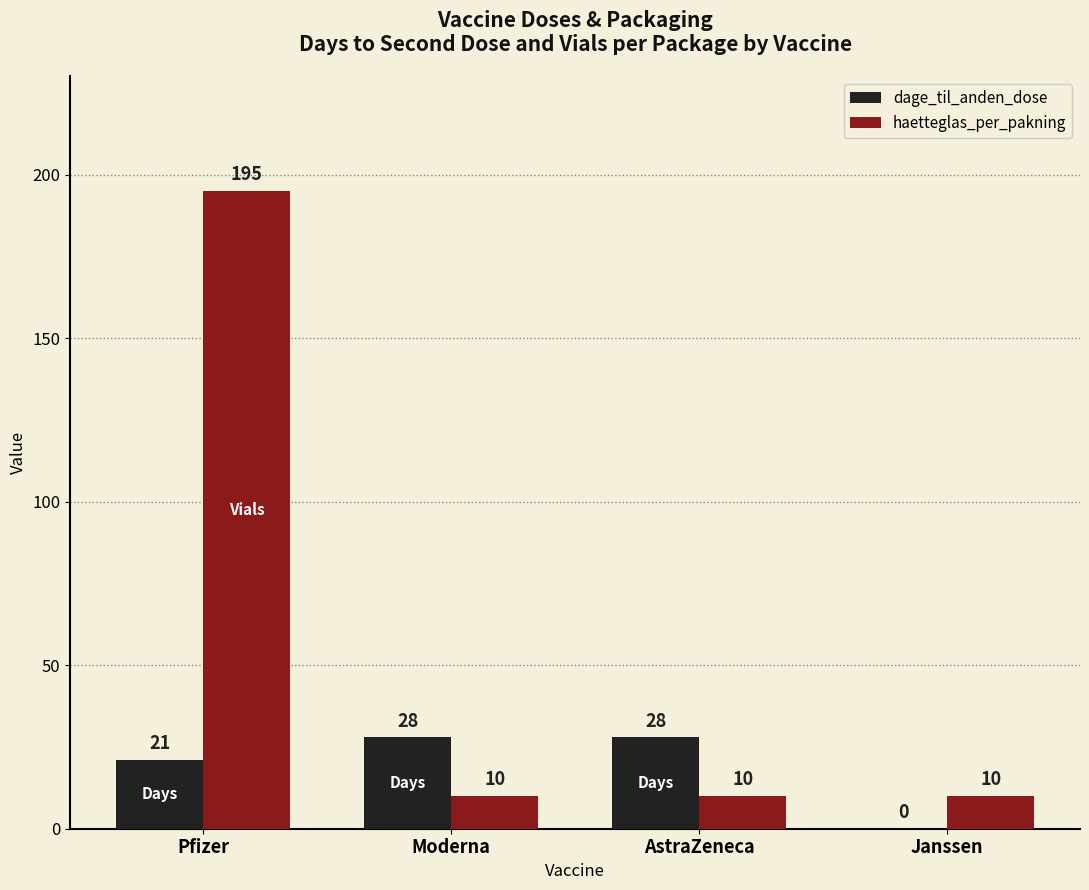

Reading left to right, what are all the values shown in this chart?

dage_til_anden_dose: Pfizer=21	Moderna=28	AstraZeneca=28	Janssen=0
haetteglas_per_pakning: Pfizer=195	Moderna=10	AstraZeneca=10	Janssen=10